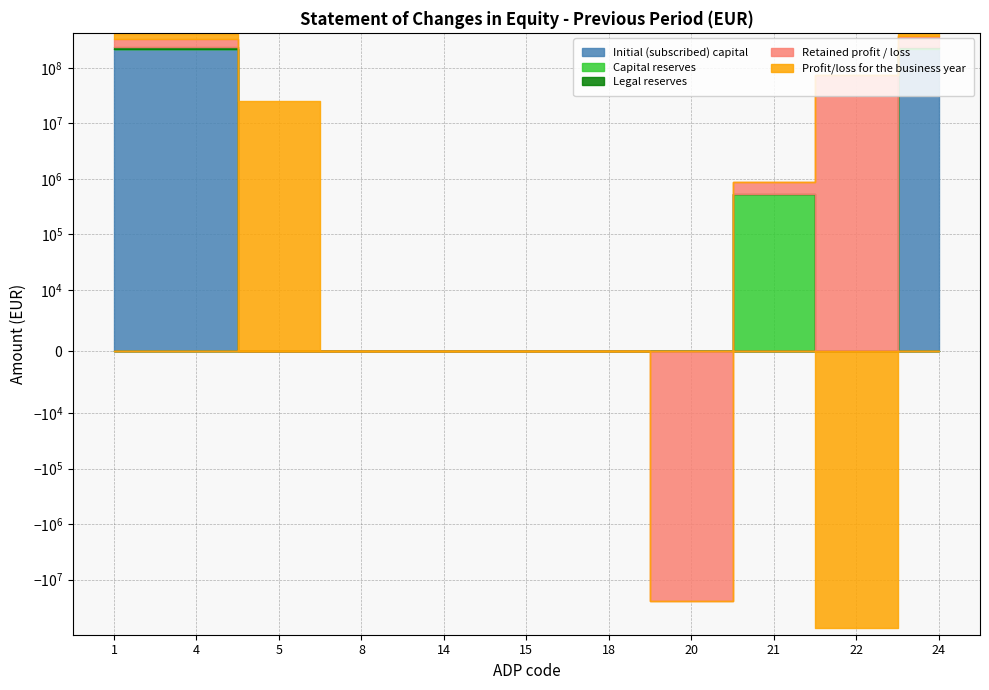

True or false: Capital reserves and Legal reserves intersect in this chart.

False